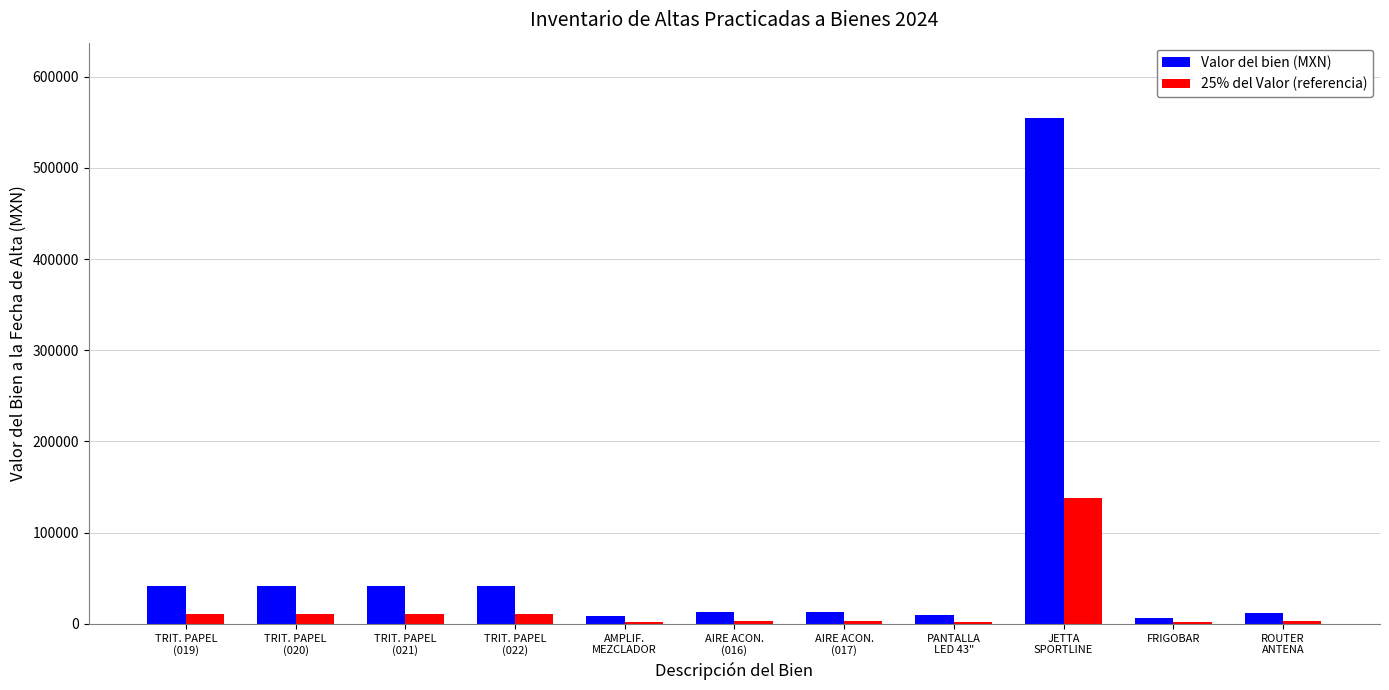

The 25% del Valor (referencia) series shows 3248.0 at AIRE ACON.
(016). True or false?

True